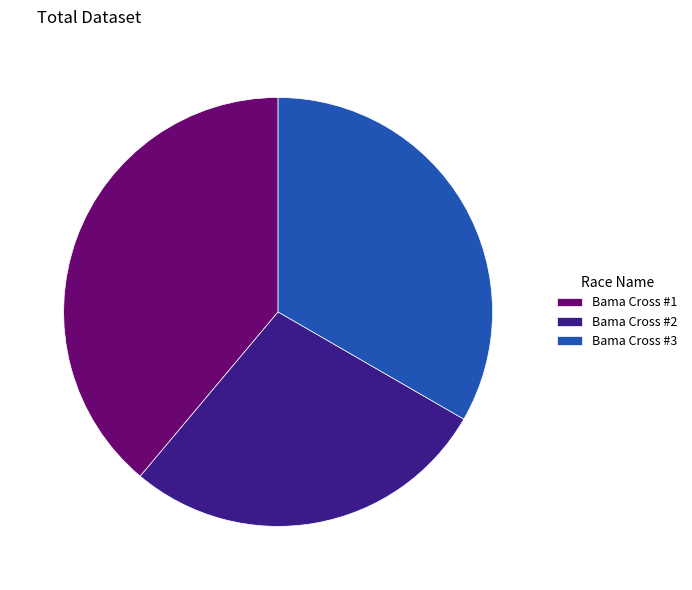

Is the sum of Bama Cross #1 and Bama Cross #3 greater than half?

Yes